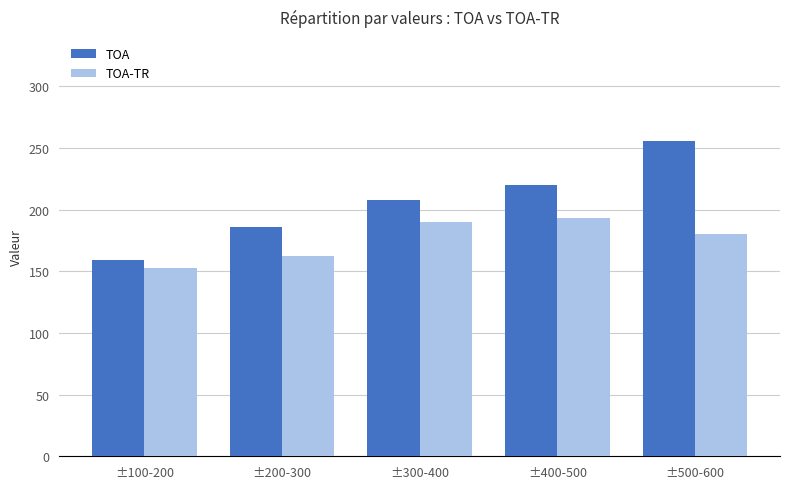

The TOA-TR series shows 180.3 at ±500-600. True or false?

True